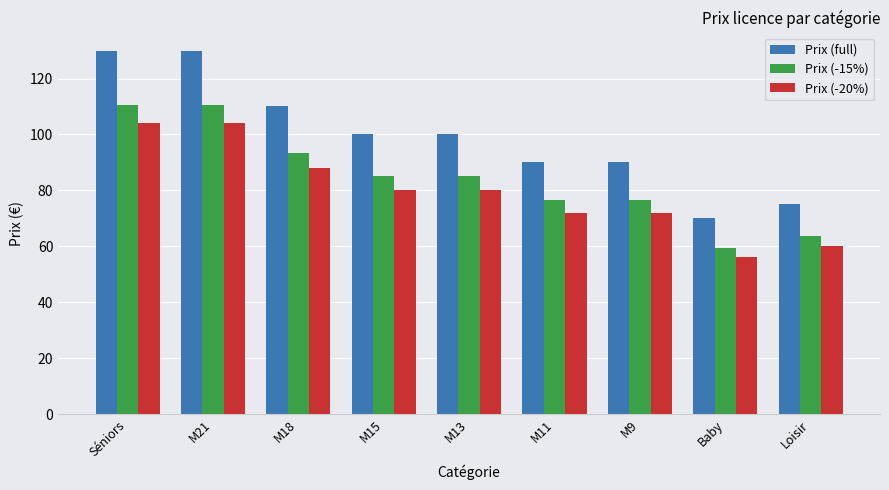

Where does the Prix (full) series first go above 100?

Séniors